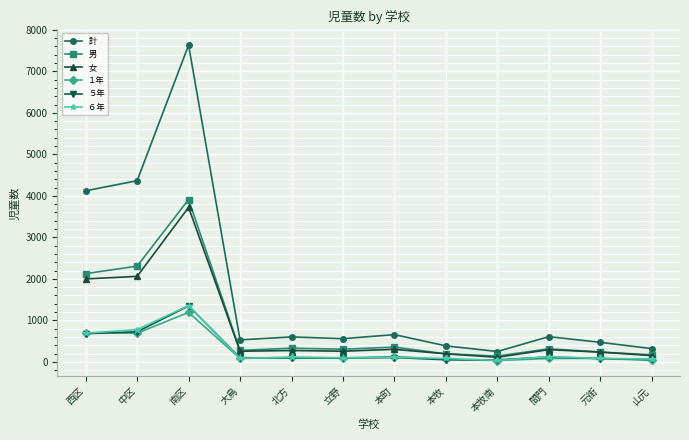

What is the value of the 計 point at the 12th from the left?

318